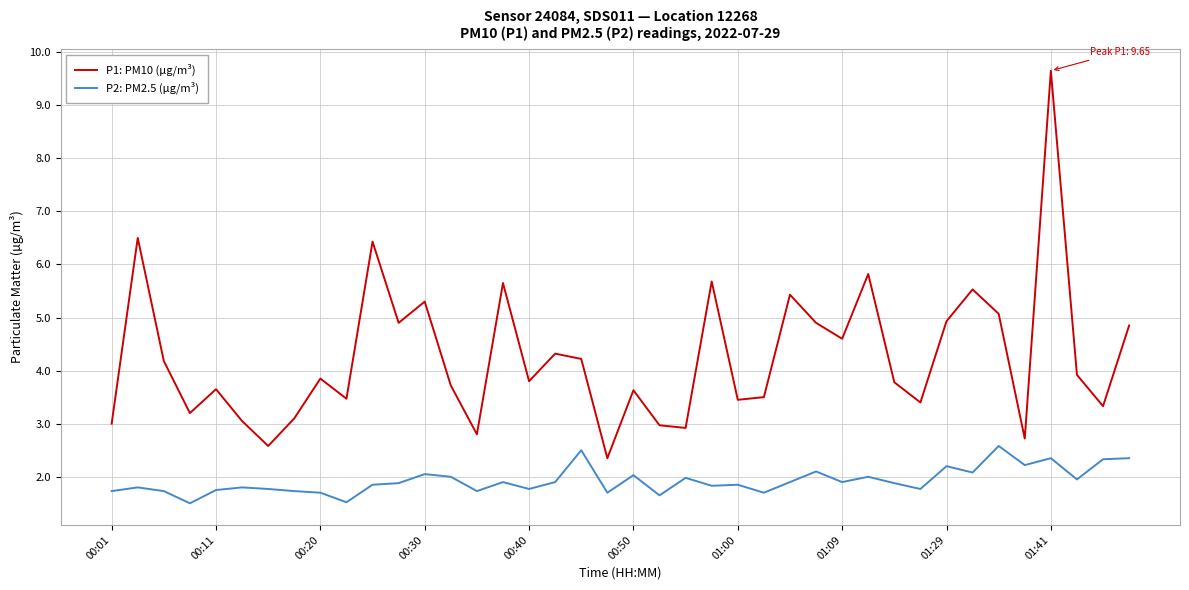

How many lines are shown in the chart?

2